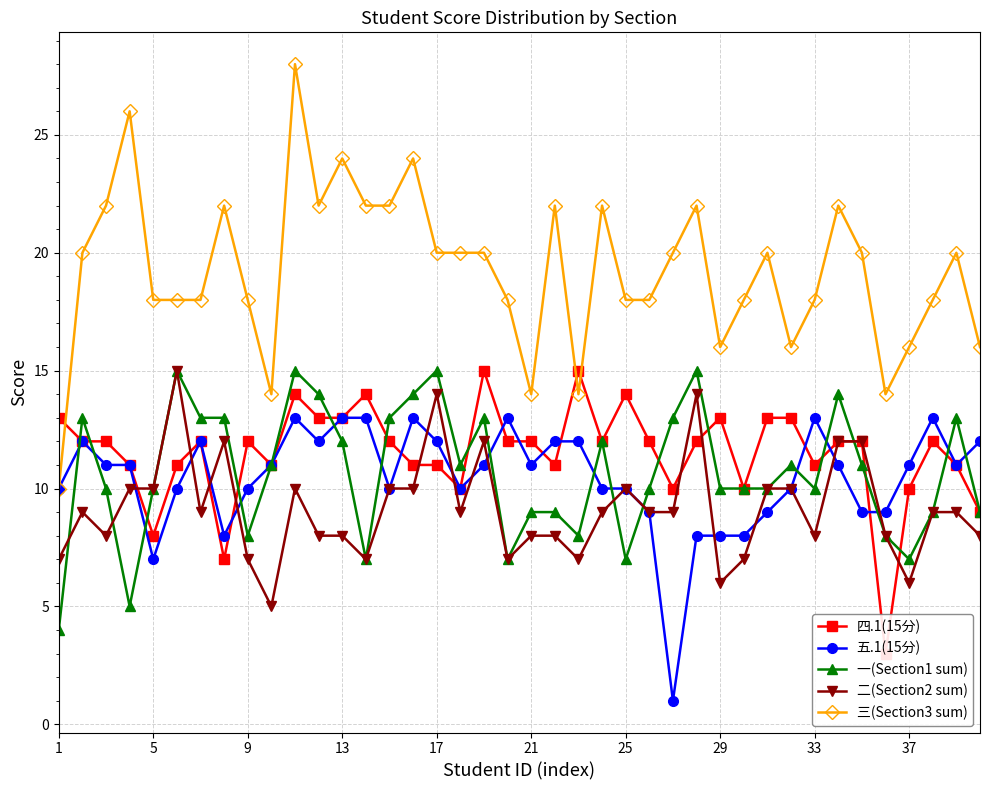

What are all the series names shown in the legend?

四.1(15分), 五.1(15分), 一(Section1 sum), 二(Section2 sum), 三(Section3 sum)